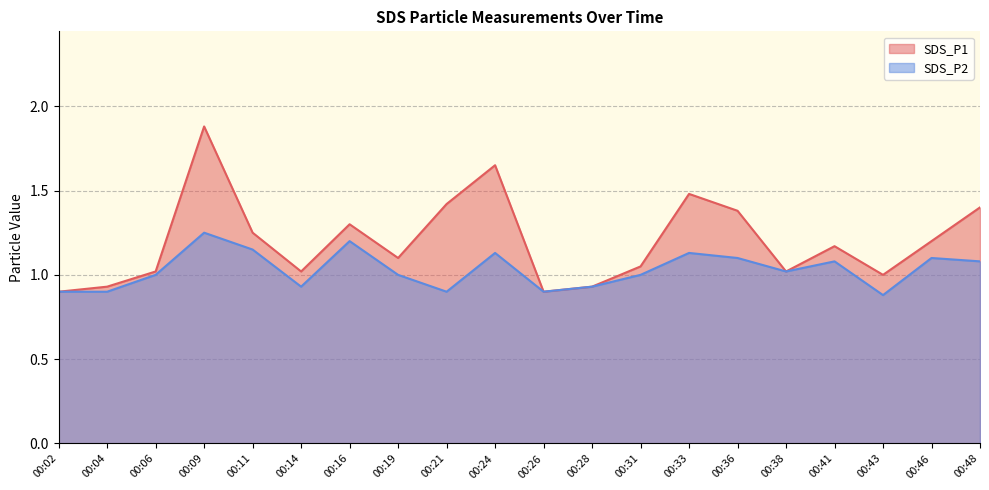

True or false: SDS_P2 and SDS_P1 cross at least once.

False